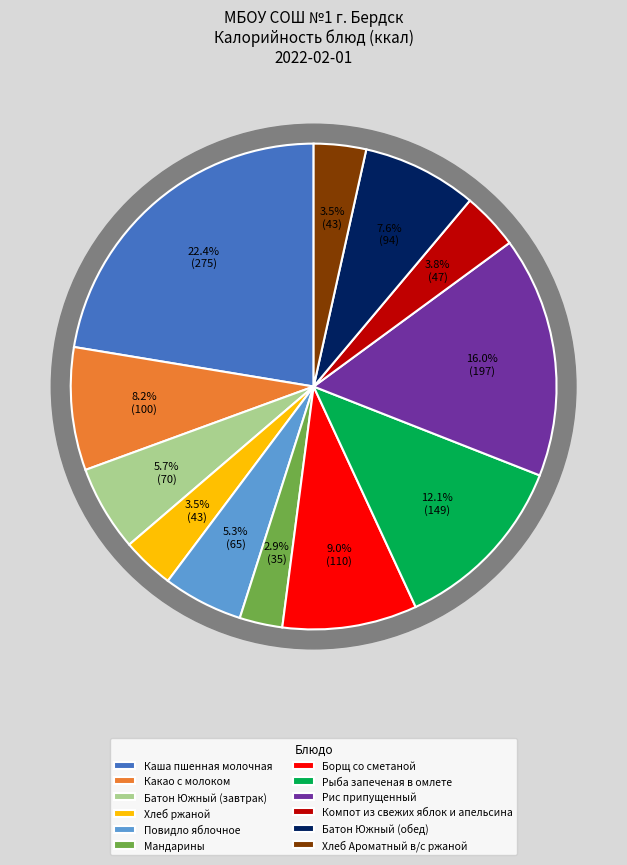

What is the change in value from Каша пшенная молочная to Мандарины?

-239.9